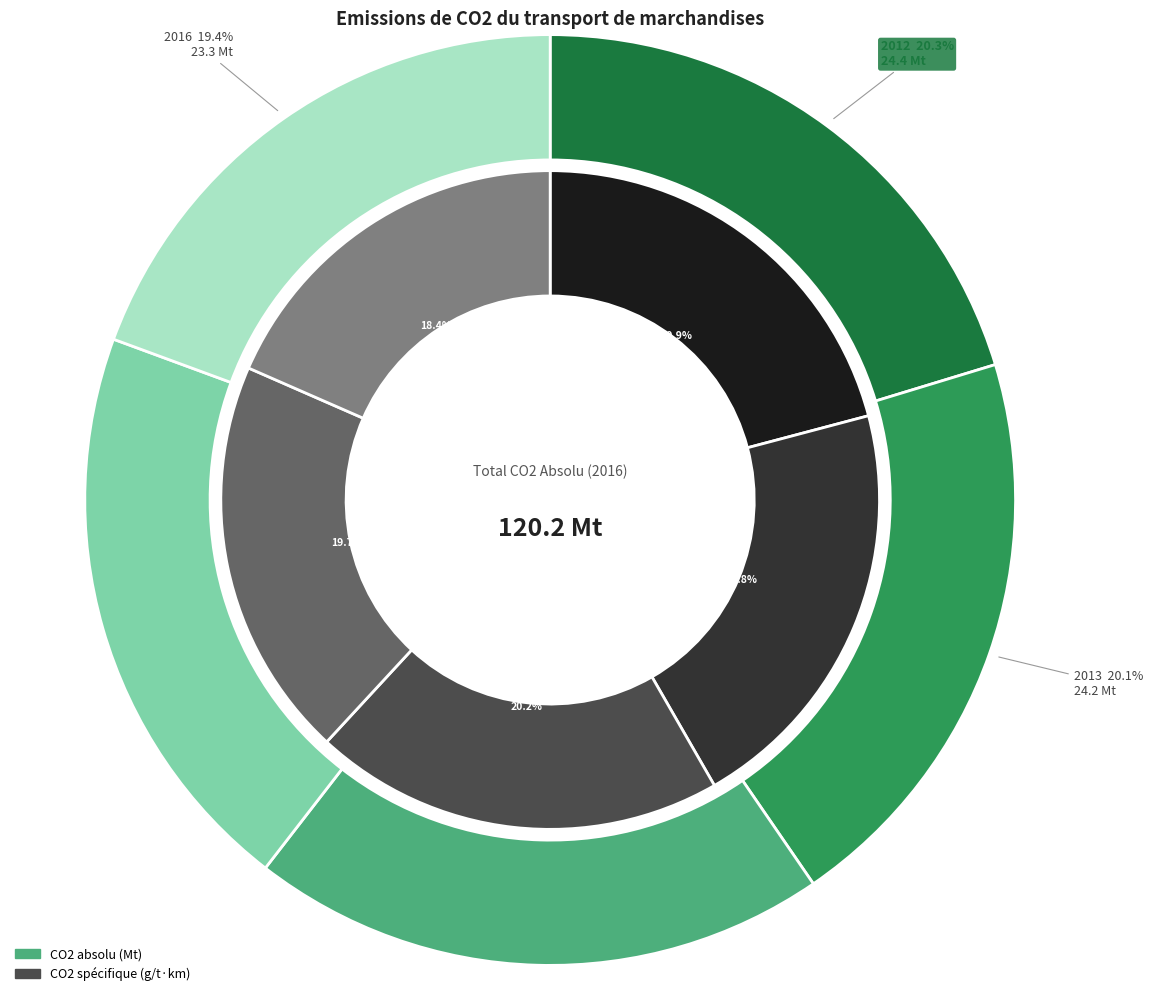

Is there a majority slice in this chart?

No